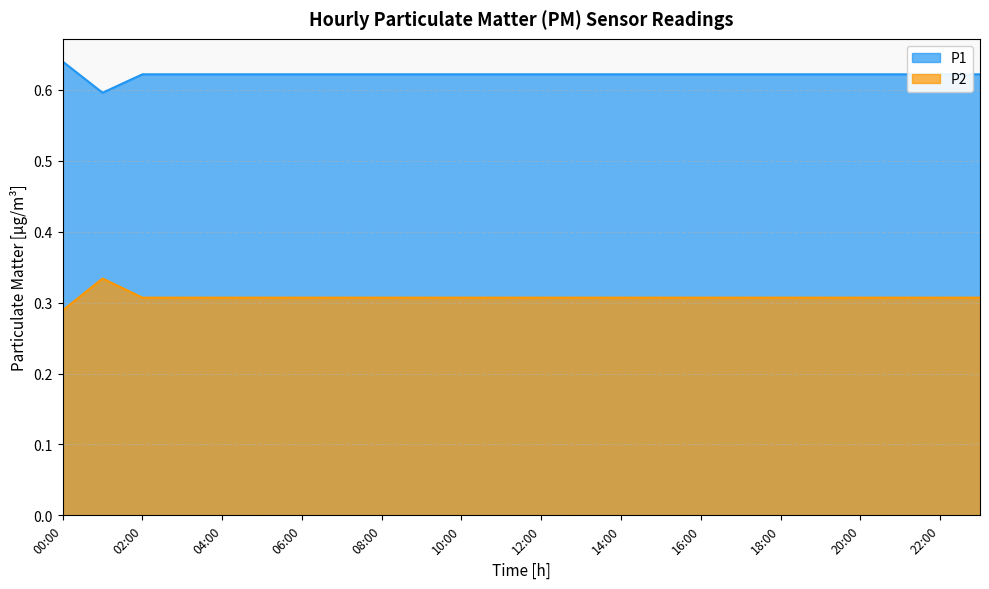

The P1 series shows 0.9 at 14:00. True or false?

False